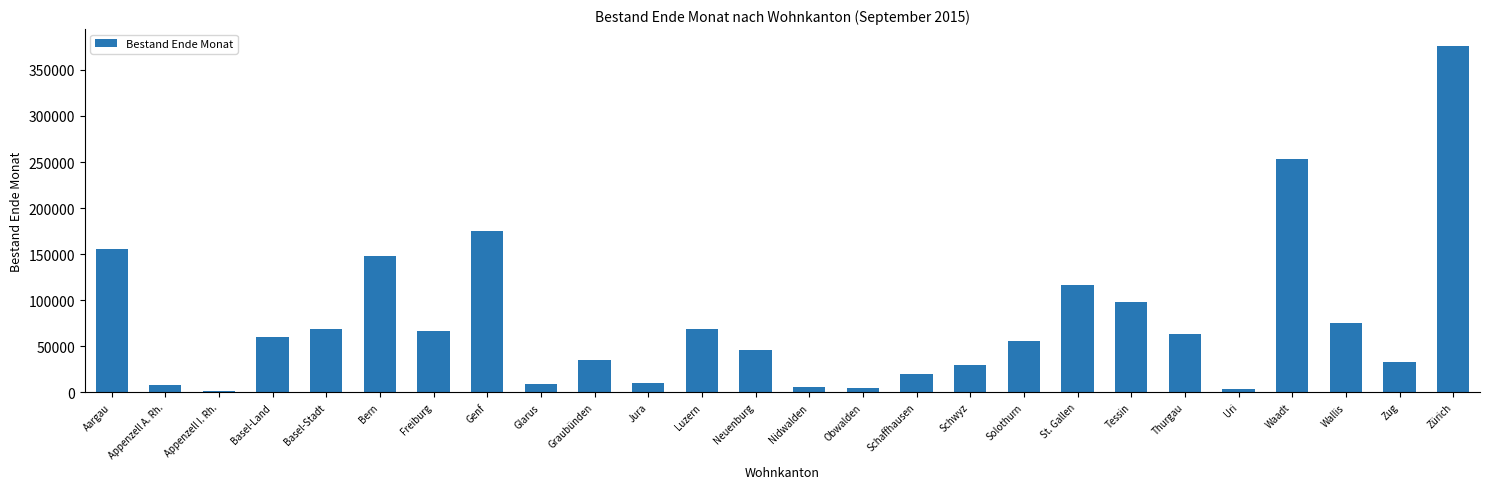

What is the minimum value shown in the chart?

1634